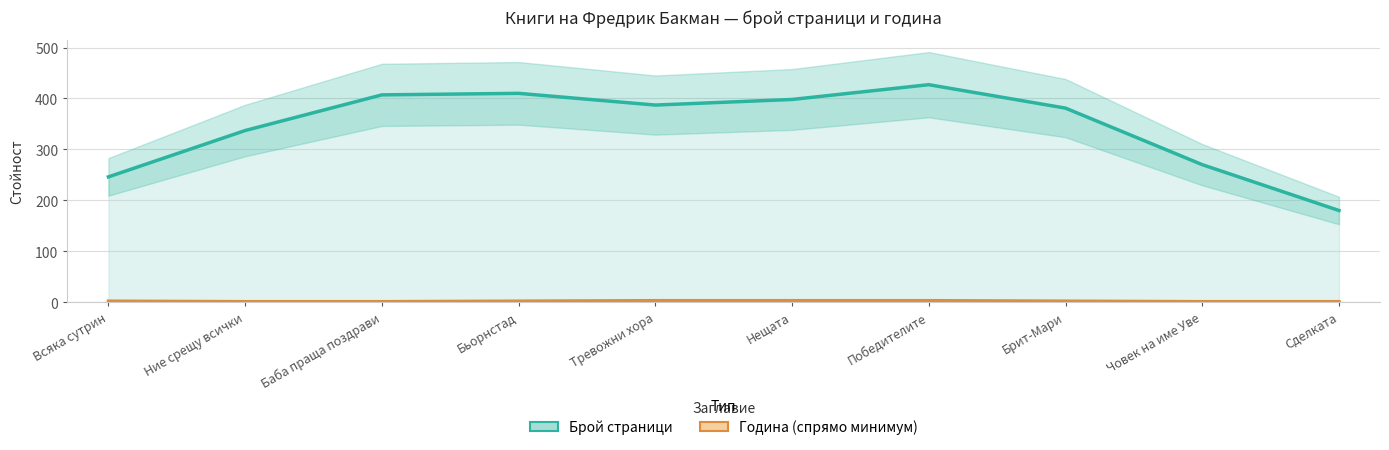

Reading right to left, transcribe all the data shown in this chart.

Брой страници: 180	270	381	427	398	387	410	407	337	246
Година (спрямо минимум): 1	1	2	3	3	3	2	1	1	2